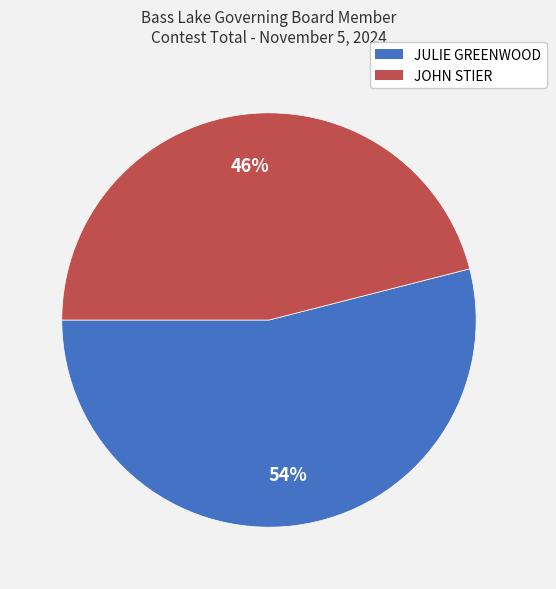

The JOHN STIER slice represents 46% of the pie. True or false?

True